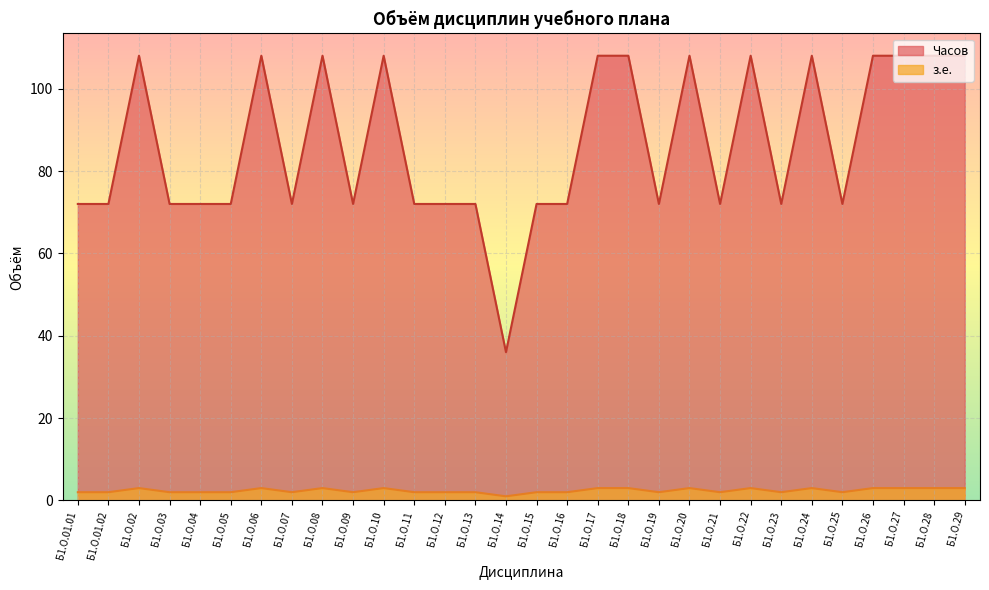

At which category is the sum across all series the highest?

Б1.О.02